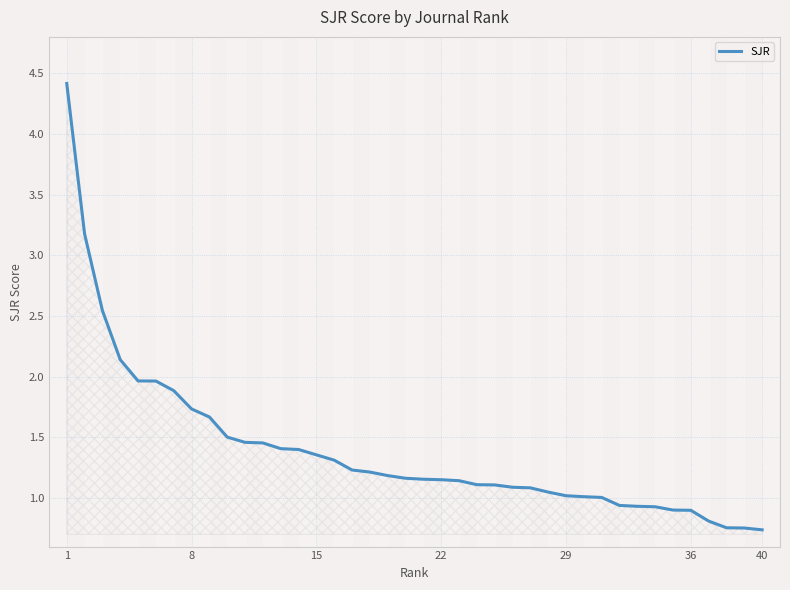

What is the maximum value shown in the chart?

4.4